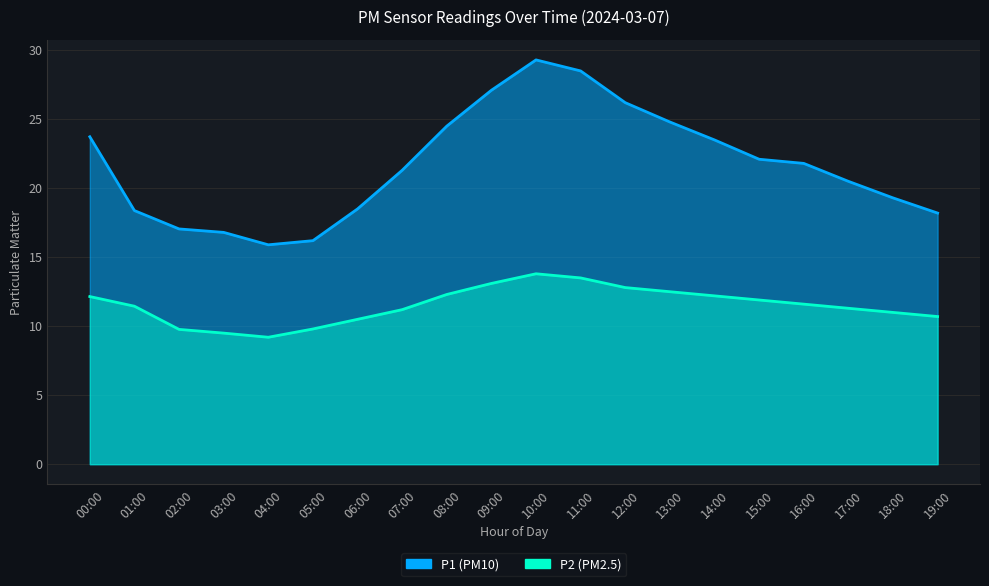

What are all the series names shown in the legend?

P1, P2